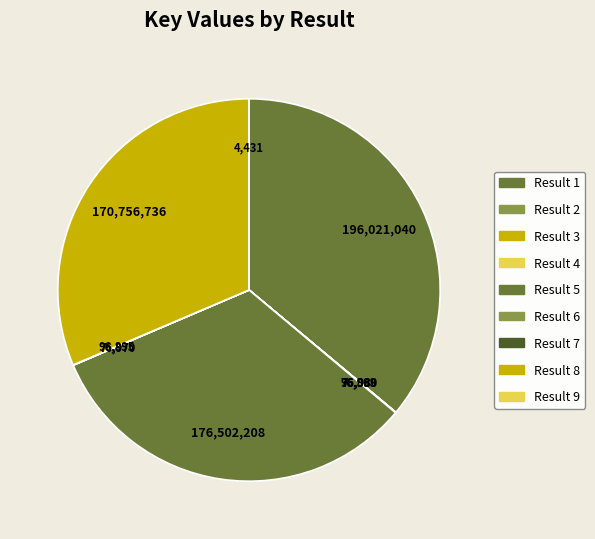

Rank the categories by value from lowest to highest.

9, 3, 6, 2, 7, 4, 8, 5, 1